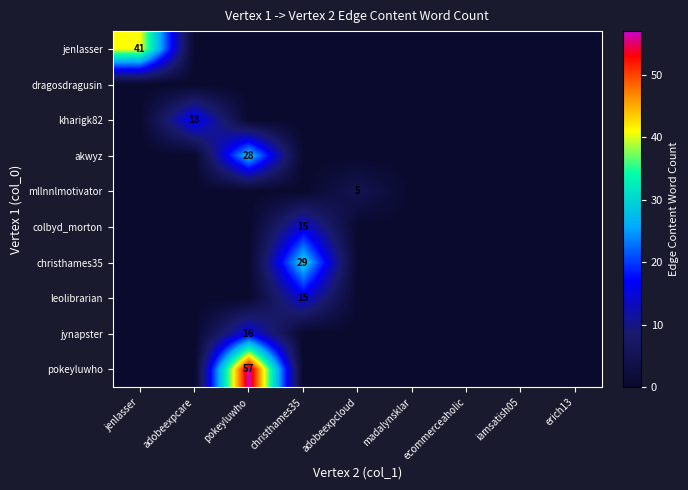

The value of kharigk82 at iamsatish05 is -7. True or false?

False